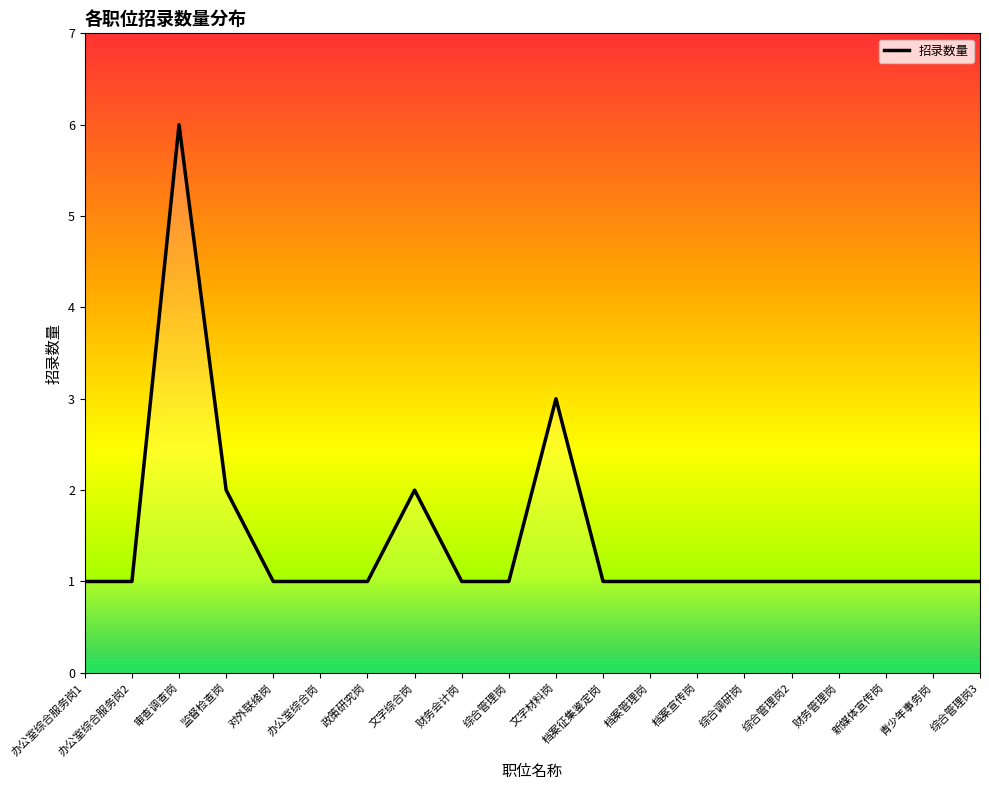

What is the label of the 15th point from the left?

综合调研岗